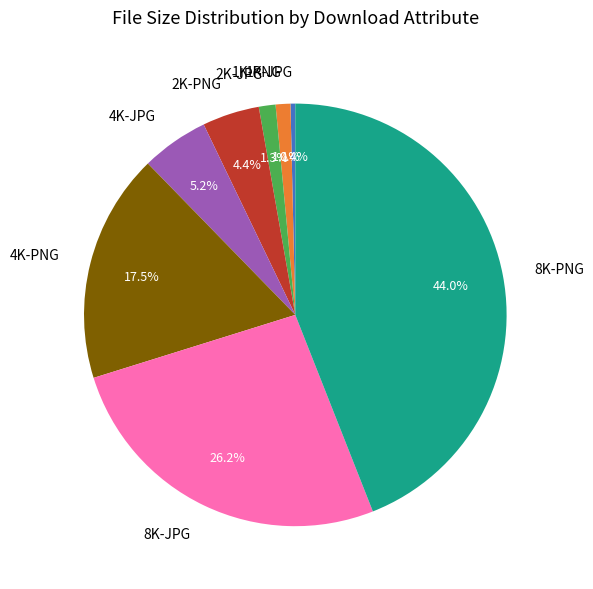

What portion of the pie excludes 8K-JPG?

73.8%